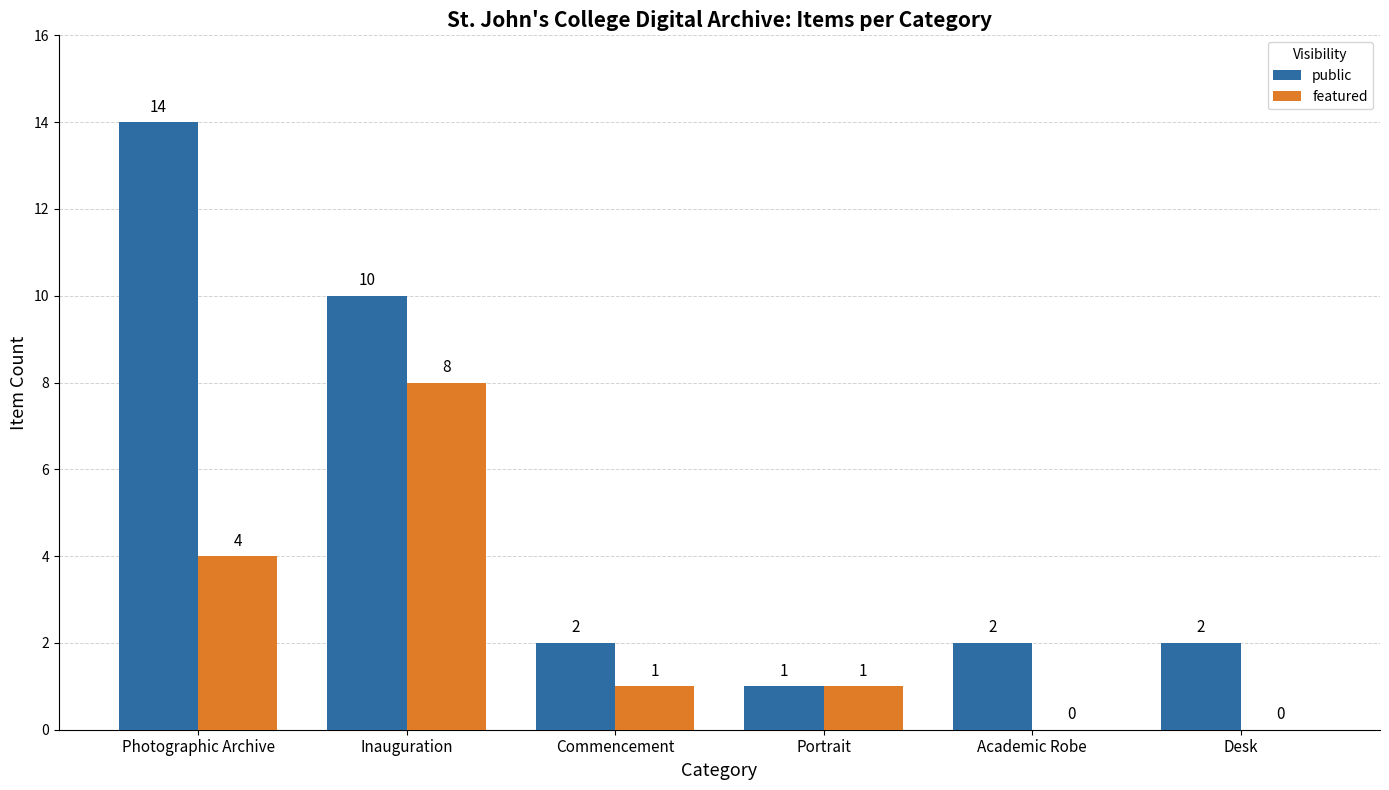

True or false: featured has a value of -5 at Academic Robe.

False